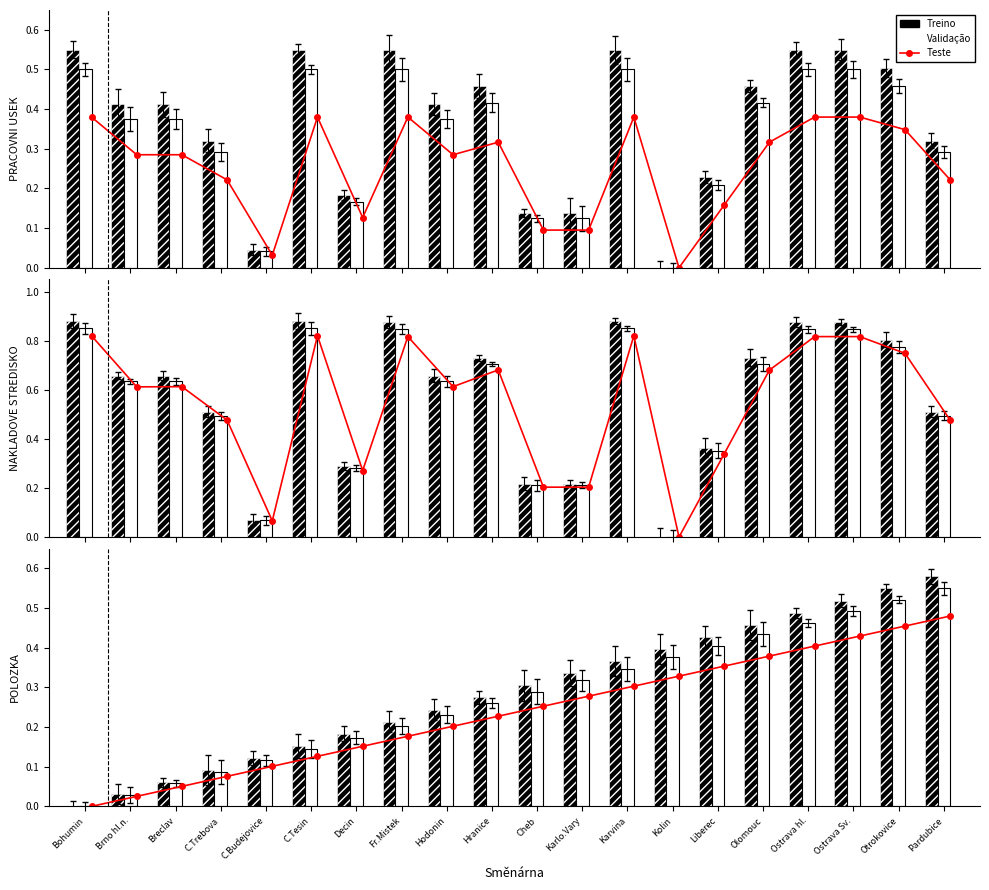

List the labels in order of Teste value, smallest first.

Bohumin, Brno hl.n., Breclav, C.Trebova, C.Budejovice, C.Tesin, Decin, Fr.Mistek, Hodonin, Hranice, Cheb, Karlo.Vary, Karvina, Kolin, Liberec, Olomouc, Ostrava hl., Ostrava Sv., Otrokovice, Pardubice